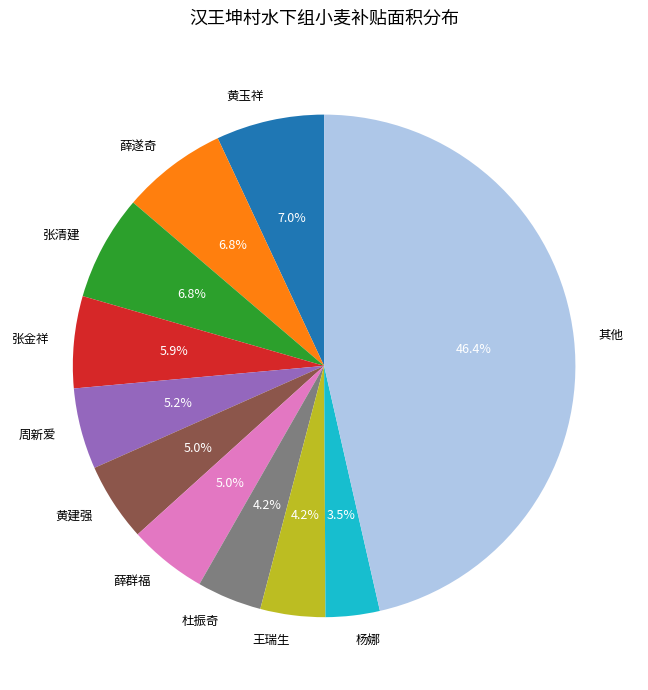

Between 杜振奇 and 黄玉祥, which is larger?

黄玉祥